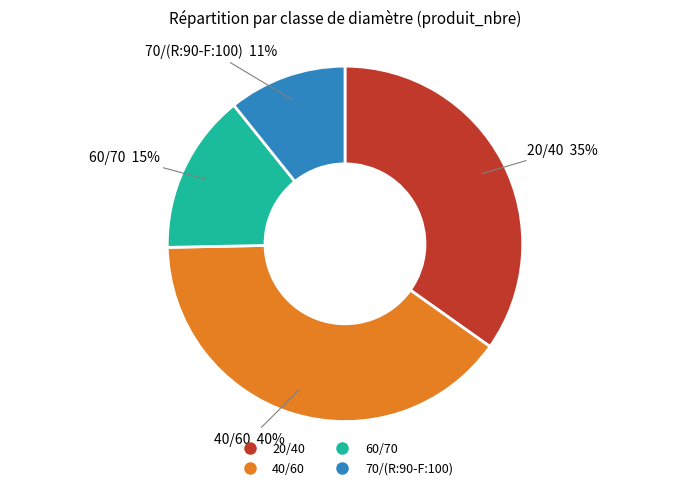

Approximately how many times larger is the value at 60/70 compared to 20/40?

0.4